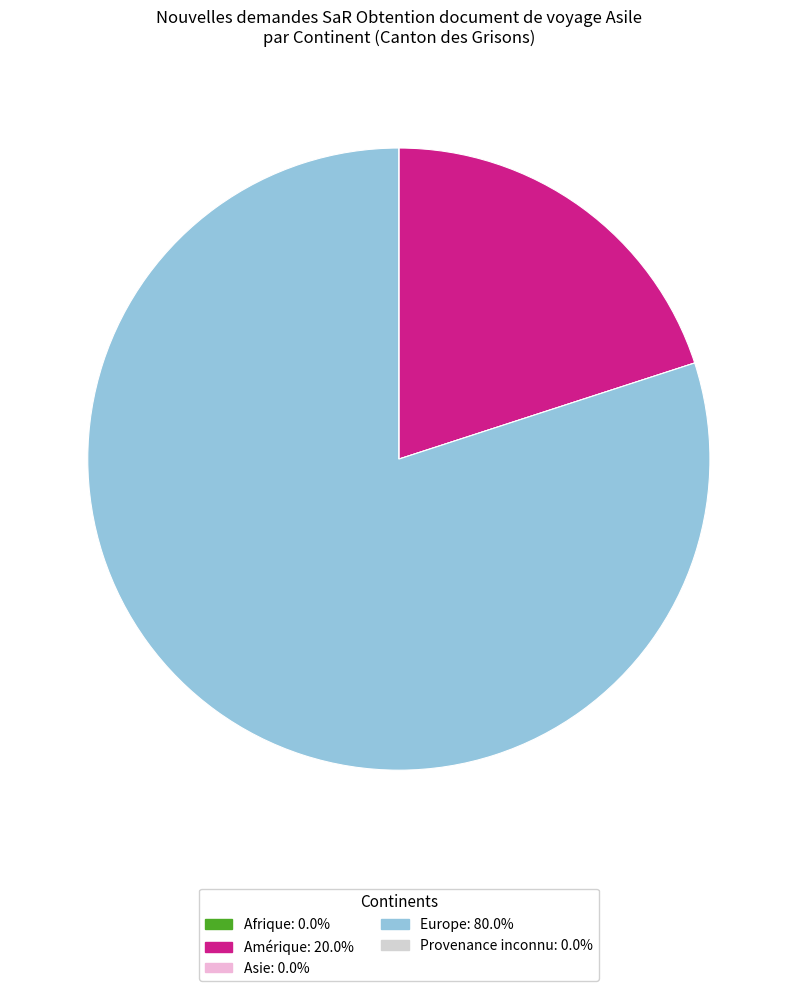

Does Europe: 80.0% account for over 50% of the chart?

Yes